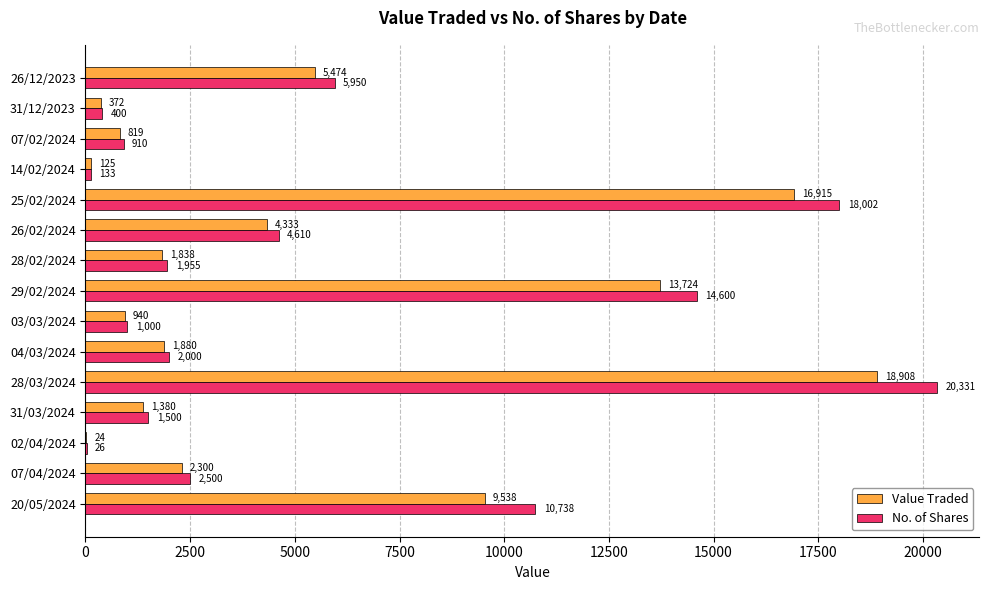

Which series has the largest total across all categories?

No. of Shares